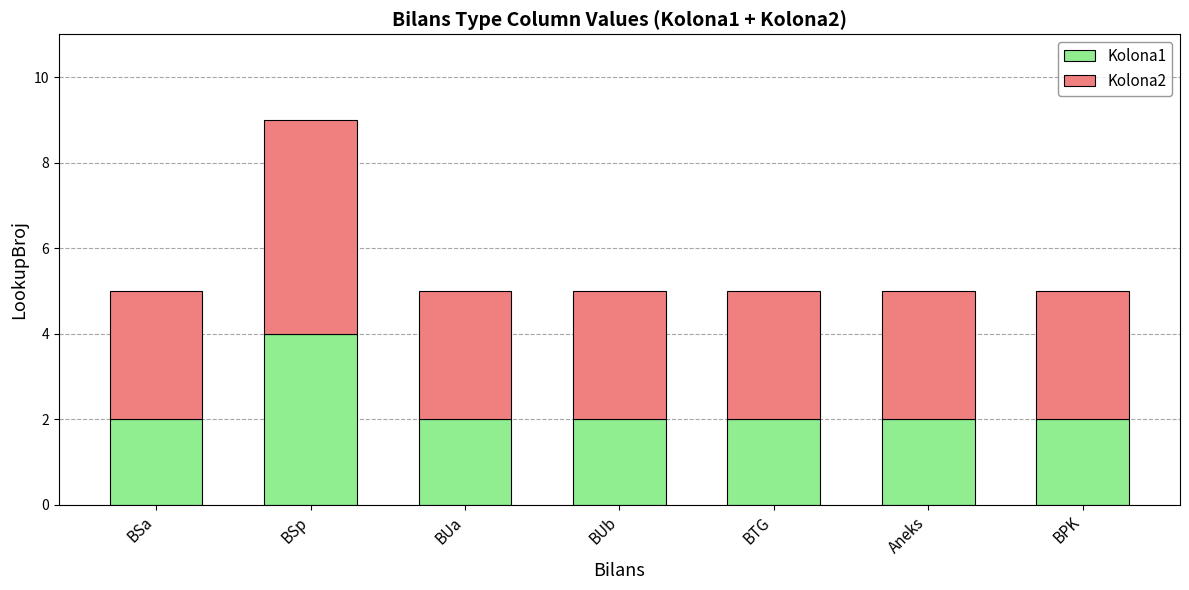

What is the value of the Kolona1 bar at the 5th from the left?

2